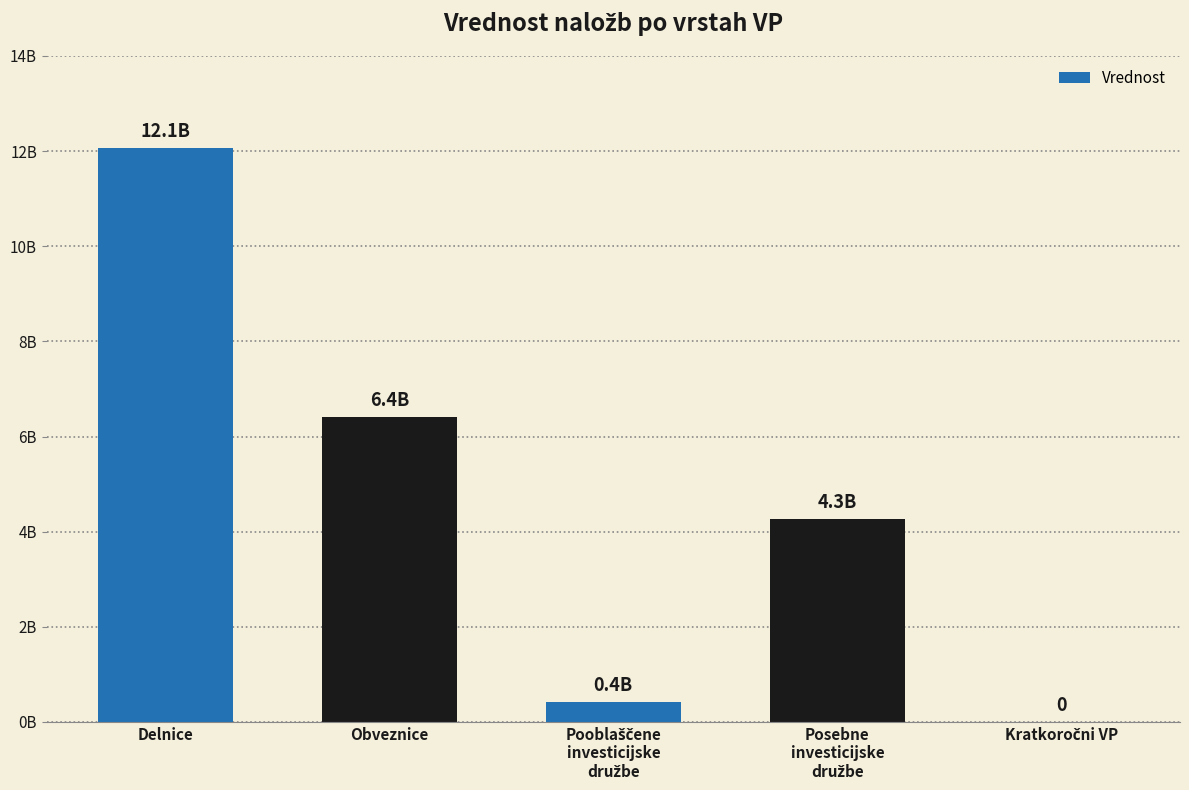

Reading left to right, what are all the values shown in this chart?

12061787612.4	6408248918.7	424708998.9	4271465935.7	0.0